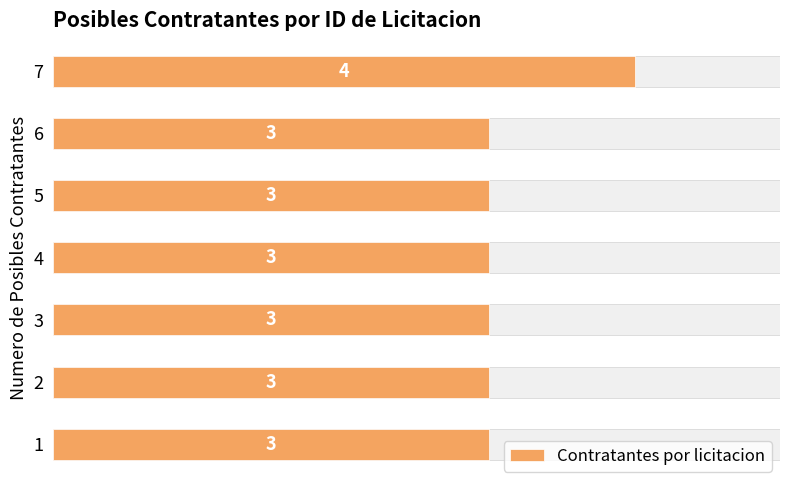

How many bars are there in total?

7